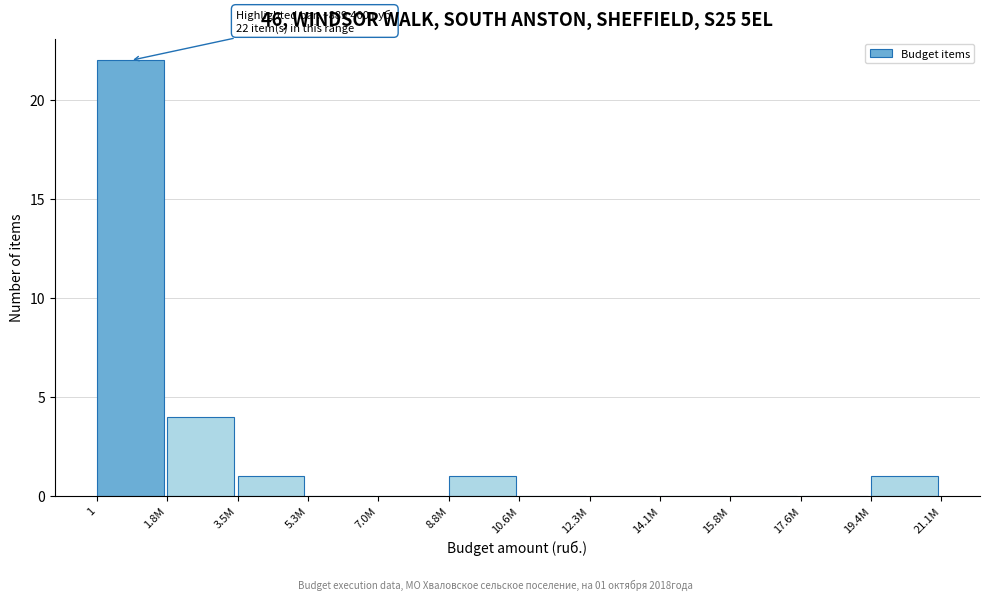

Reading right to left, extract all data points from this chart.

19.4M=1	17.6M=0	15.8M=0	14.1M=0	12.3M=0	10.6M=0	8.8M=1	7.0M=0	5.3M=0	3.5M=1	1.8M=4	1=22